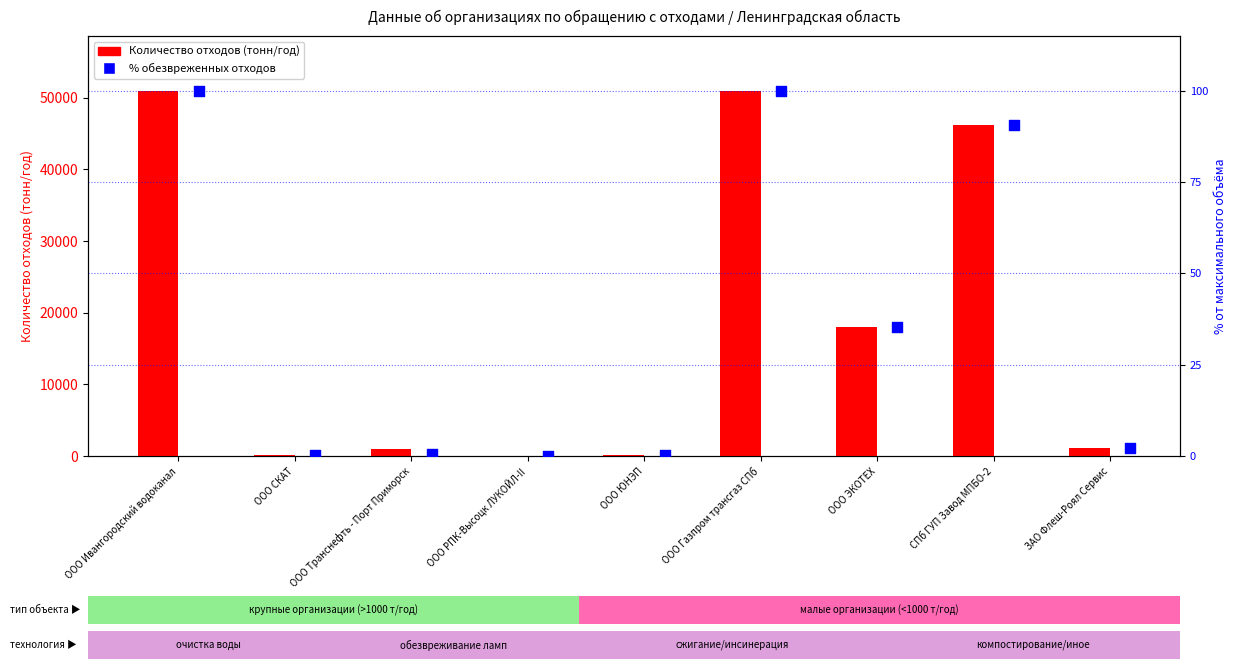

Which series contains the lowest Y value?

Количество отходов (тонн/год)